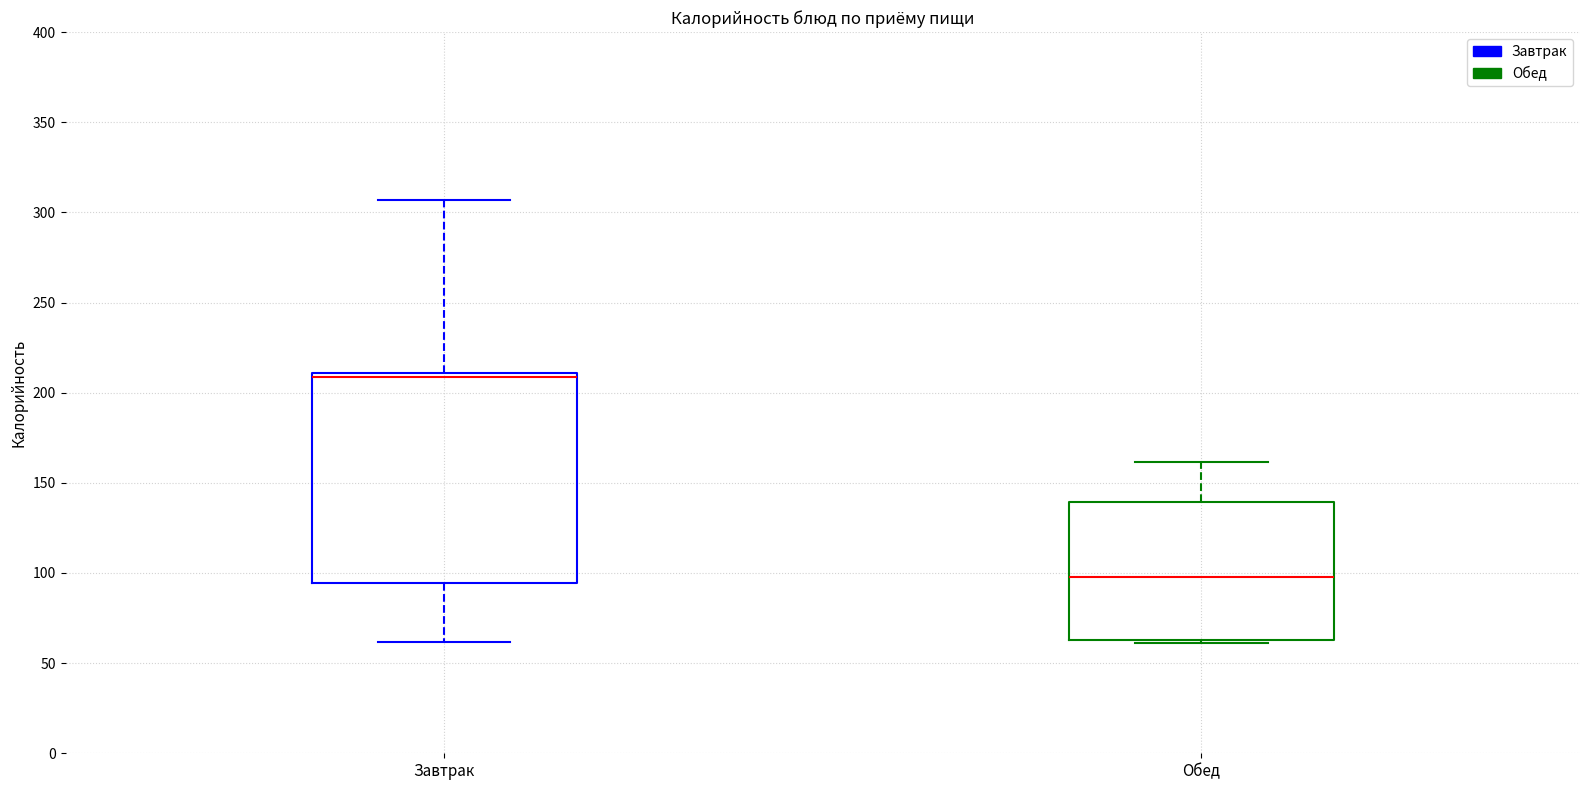

Reading left to right, transcribe this box plot: for each box, give where its median line is, the range the box spans, and where its two whiskers end, as read against the y-axis. The values are not printed on the chart, so give them approximately, as read against the axis.

Завтрак: median 210 (just below the box's upper edge), box 95 to 210, whiskers 60 to 305
Обед: median 100, box 65 to 140, whiskers 60 to 160